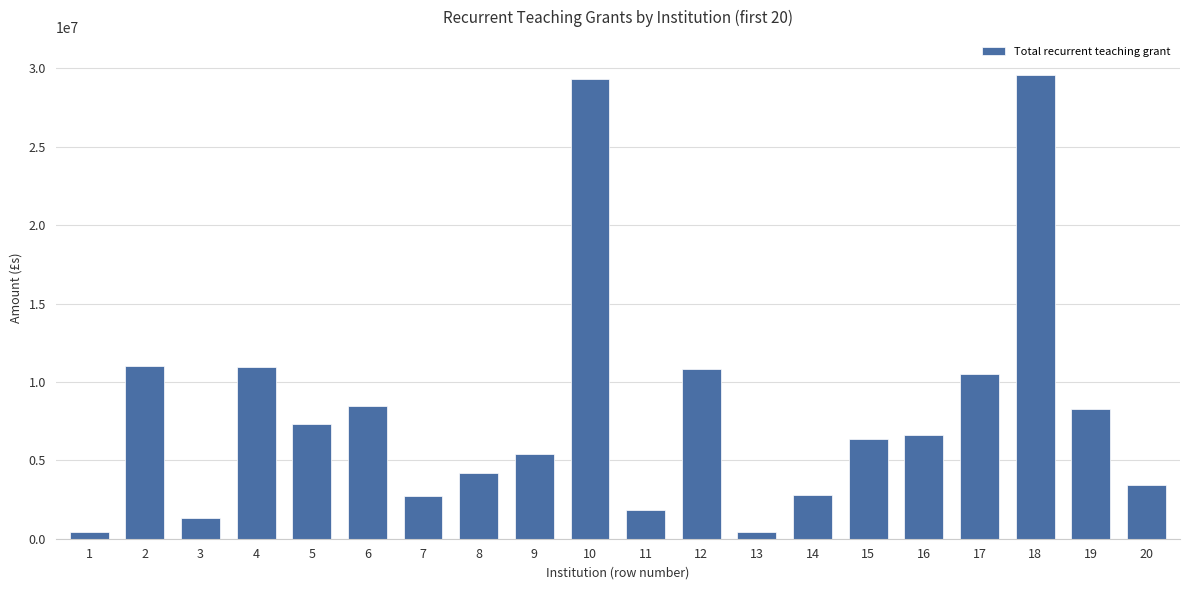

Which has a higher value, 19 or 8?

19